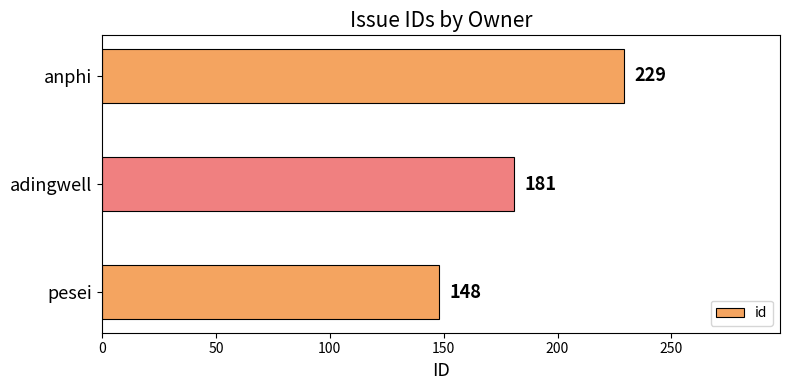

Reading bottom to top, list all the values displayed in this chart.

pesei=148	adingwell=181	anphi=229